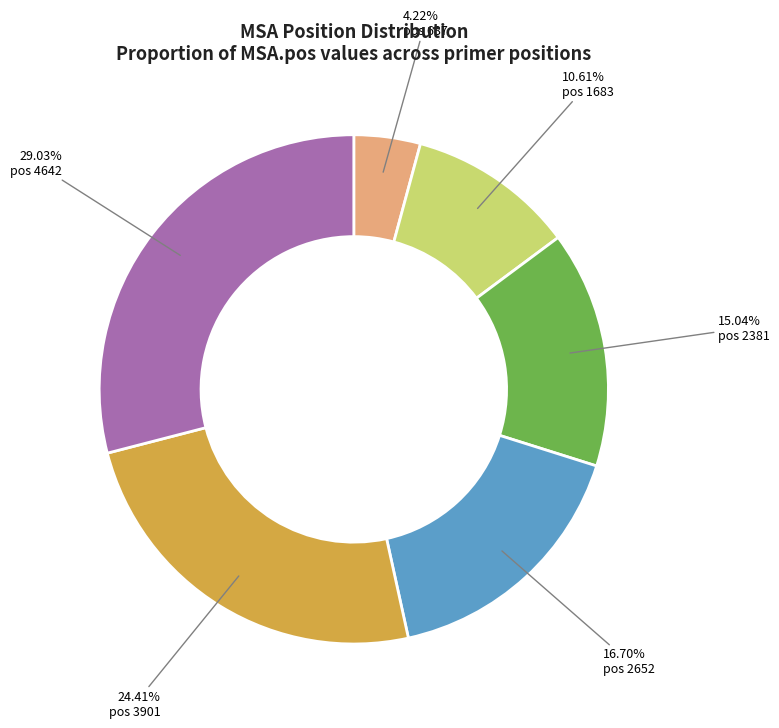

To the nearest percent, what is the difference between the largest and smallest slice percentages?

25%